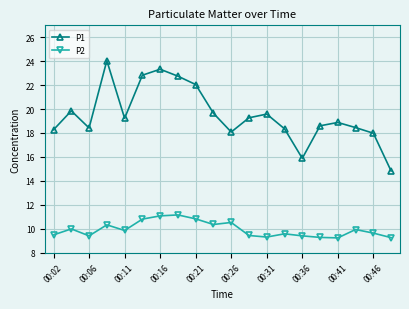

What is the minimum value for P2?

9.2